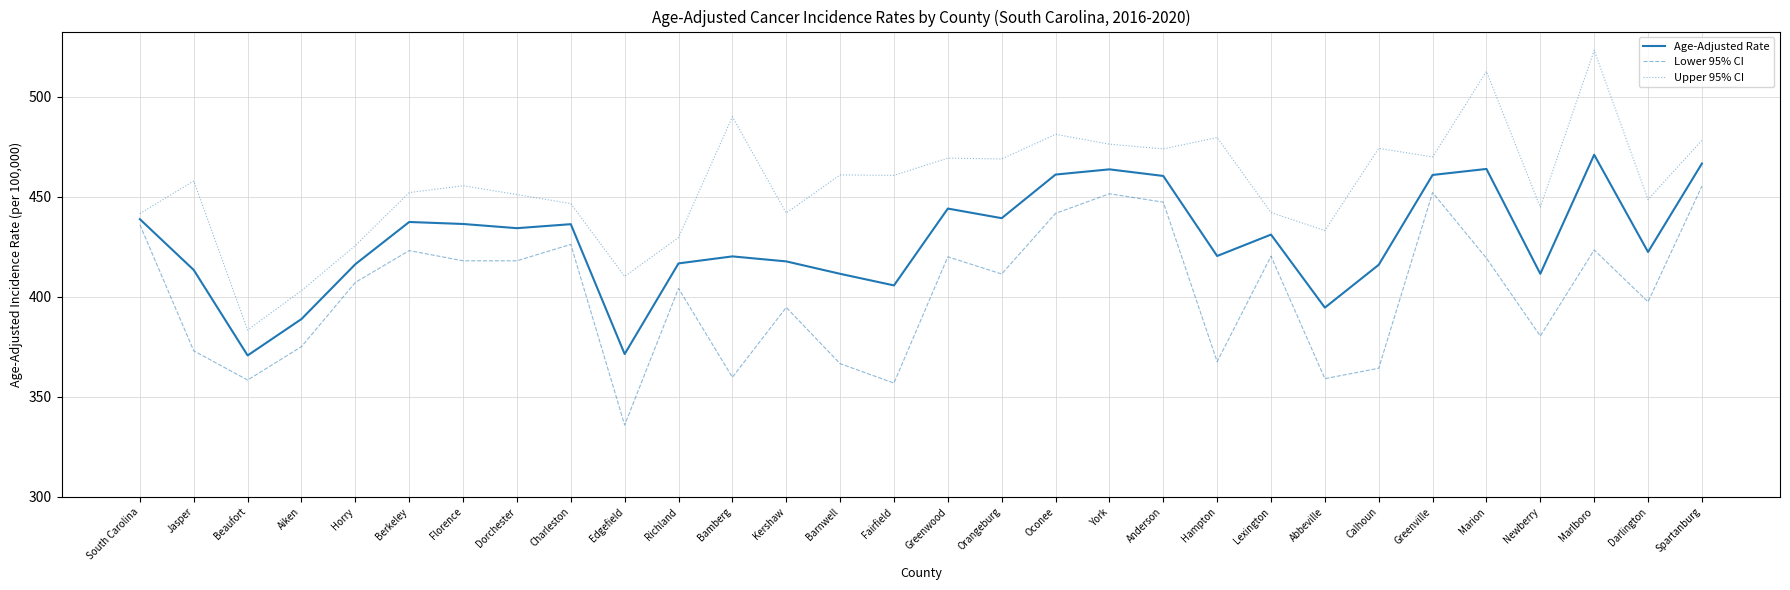

What are all the series names shown in the legend?

Age-Adjusted Rate, Lower 95% CI, Upper 95% CI